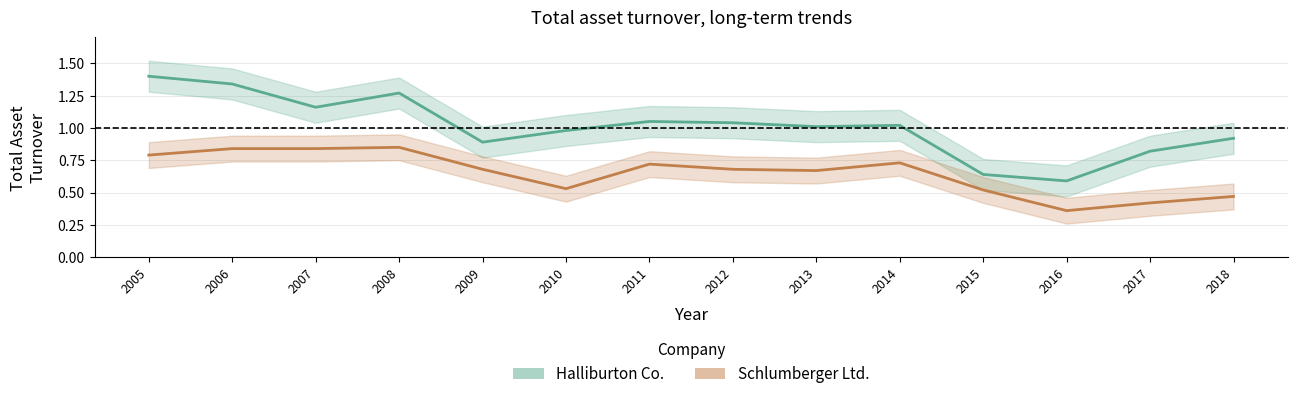

Where is the first local minimum for Halliburton Co.?

2007